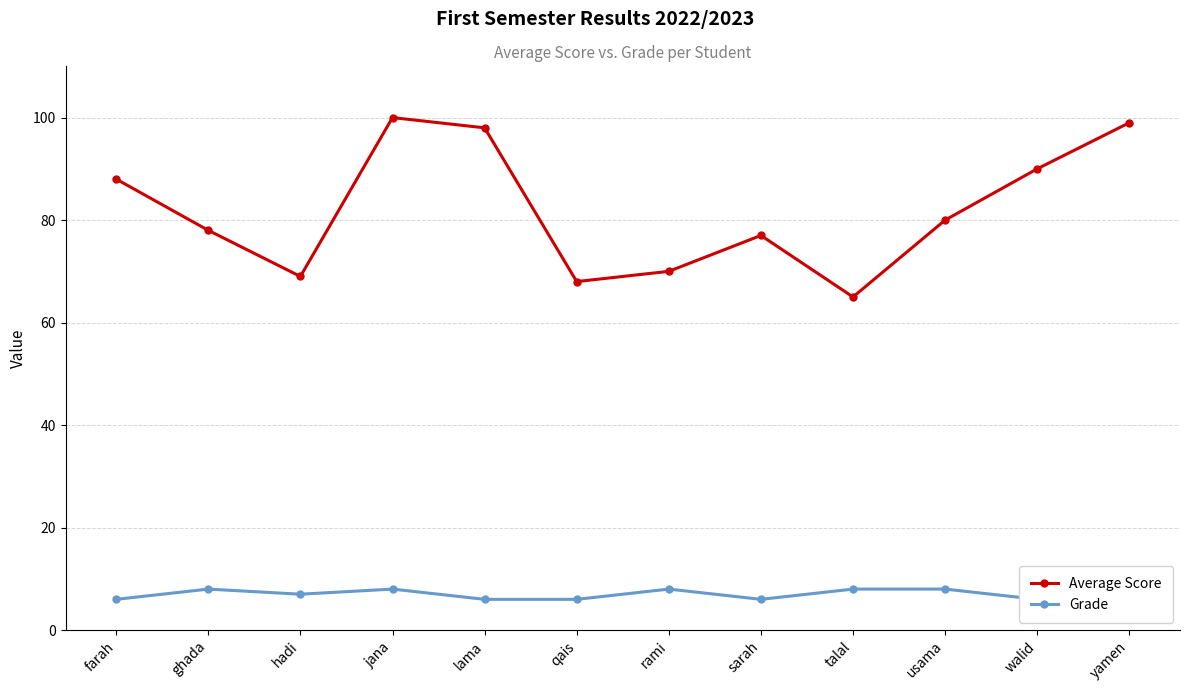

How many data points does each series have?

12